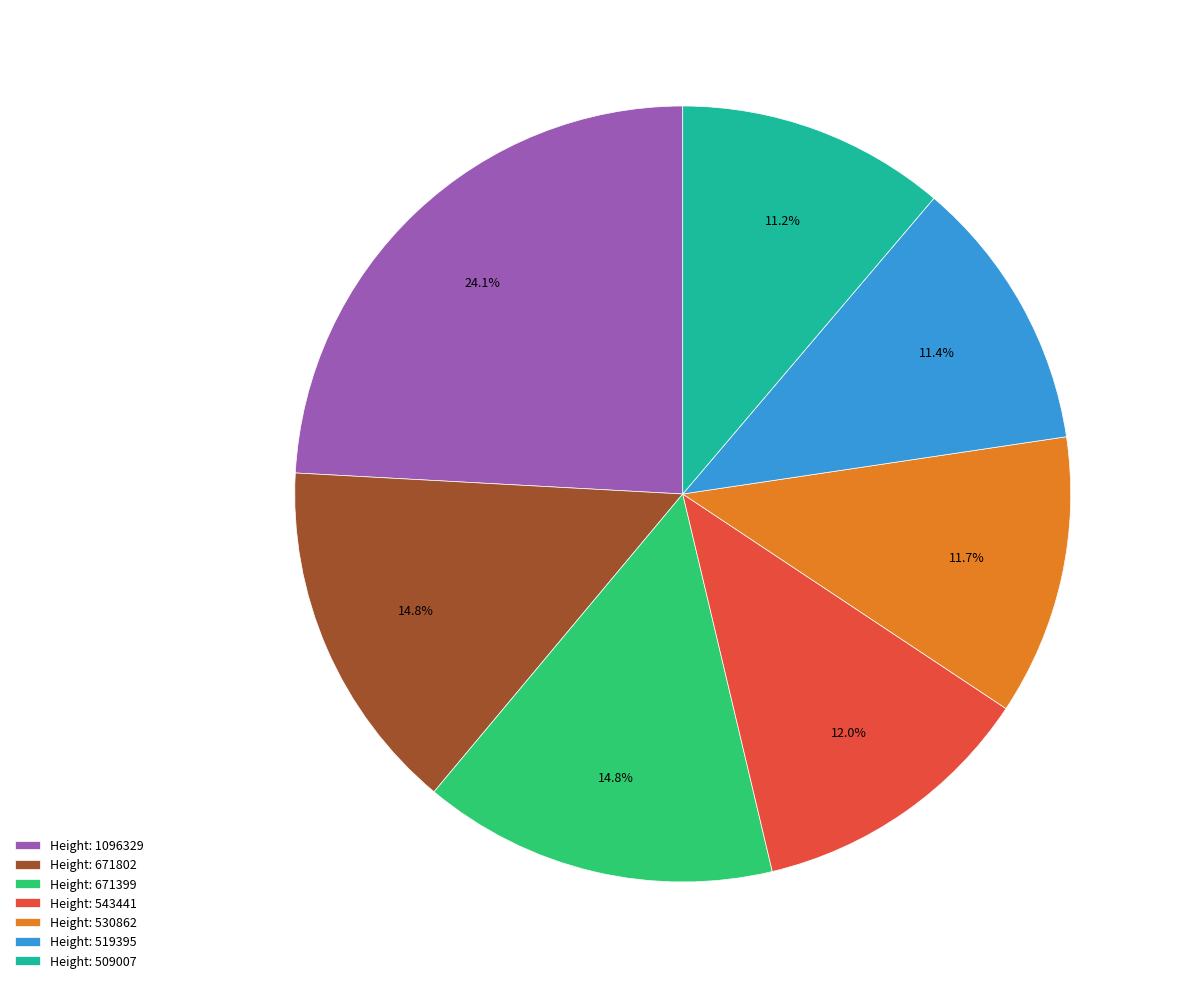

Which category has the biggest portion of the pie?

Height: 1096329